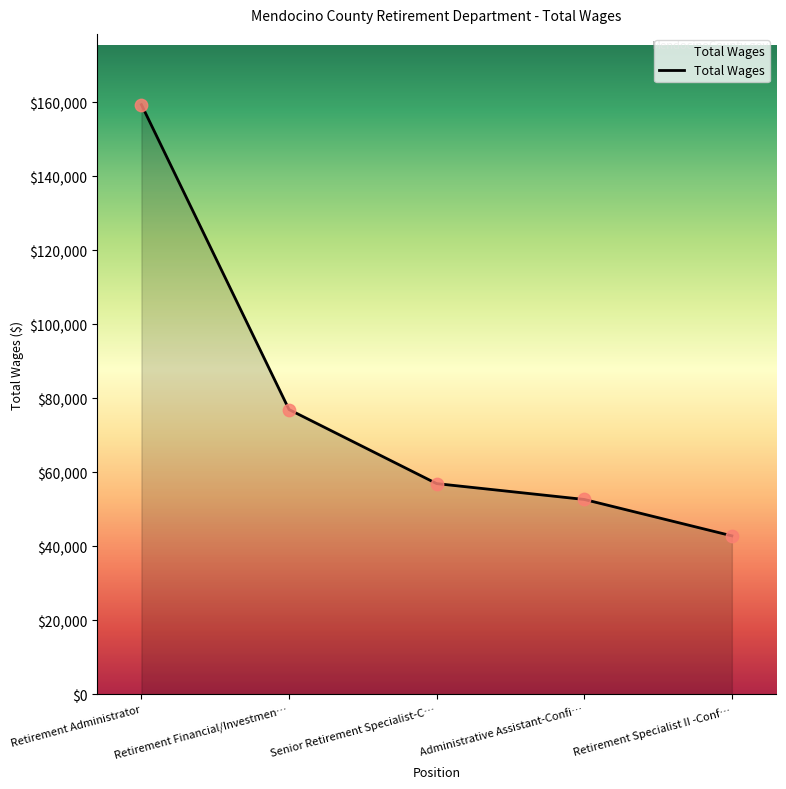

What is the change in value from Retirement Administrator to Retirement Financial/Investmen…?

-82410